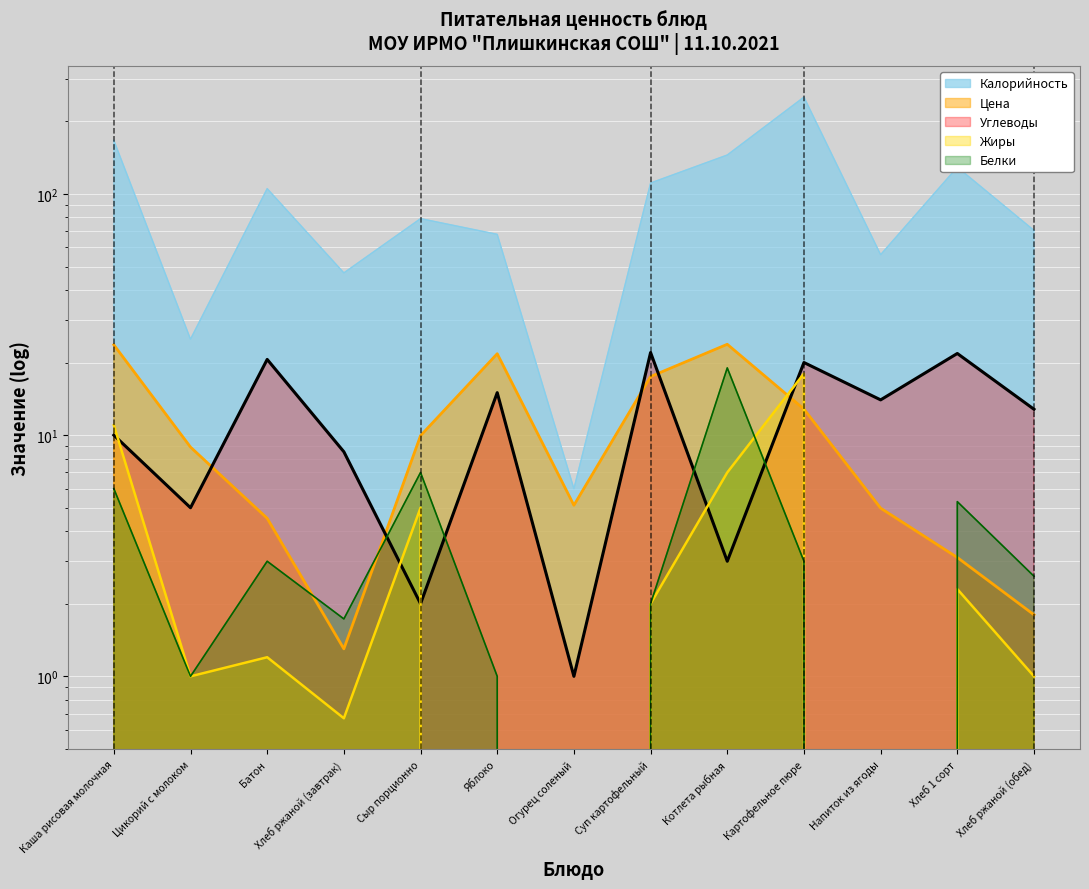

Rank the series at Суп картофельный from highest to lowest value.

Калорийность, Углеводы, Цена, Белки, Жиры